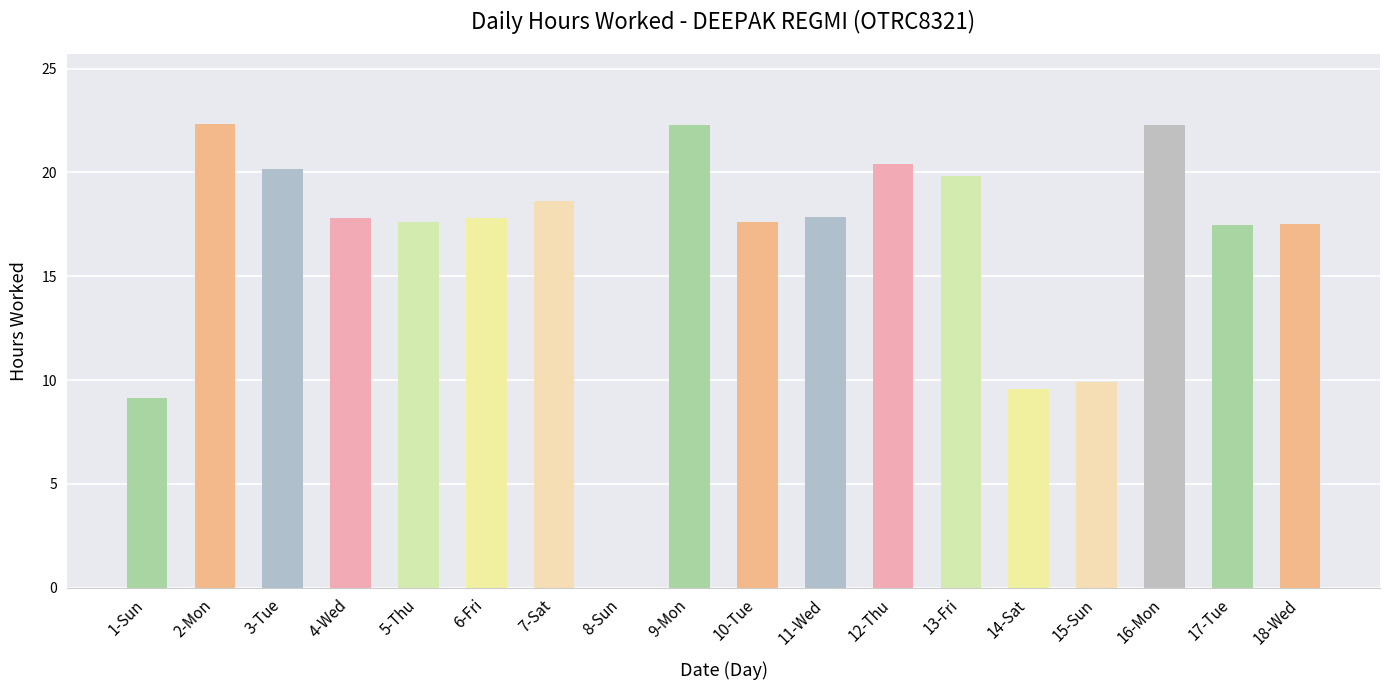

The chart shows a value of 20.2 at 3-Tue. True or false?

True